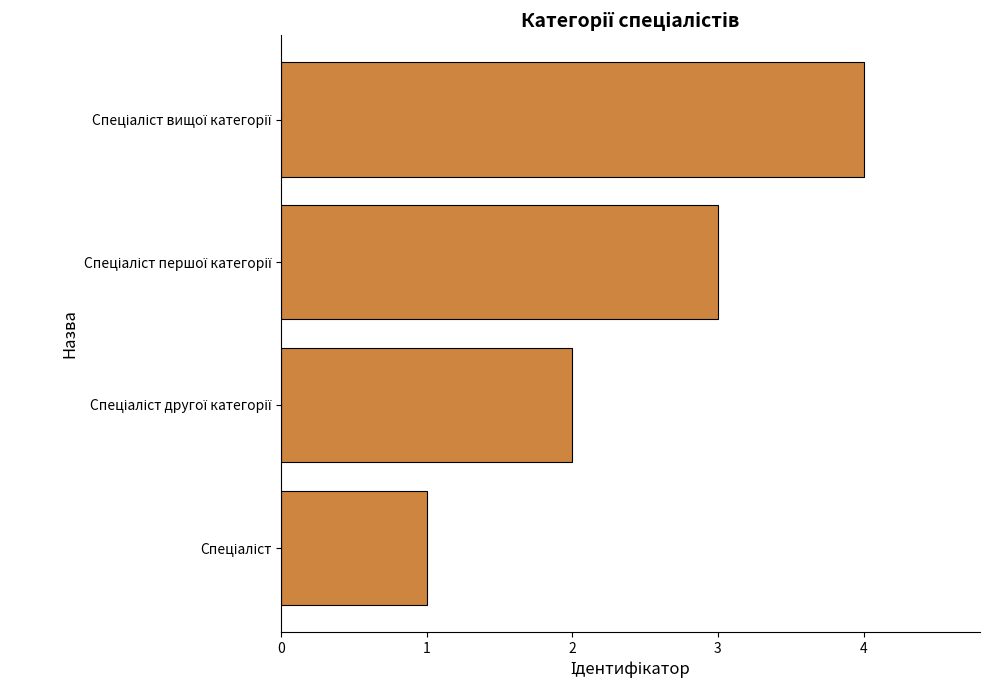

What is the difference between the maximum and minimum values?

3